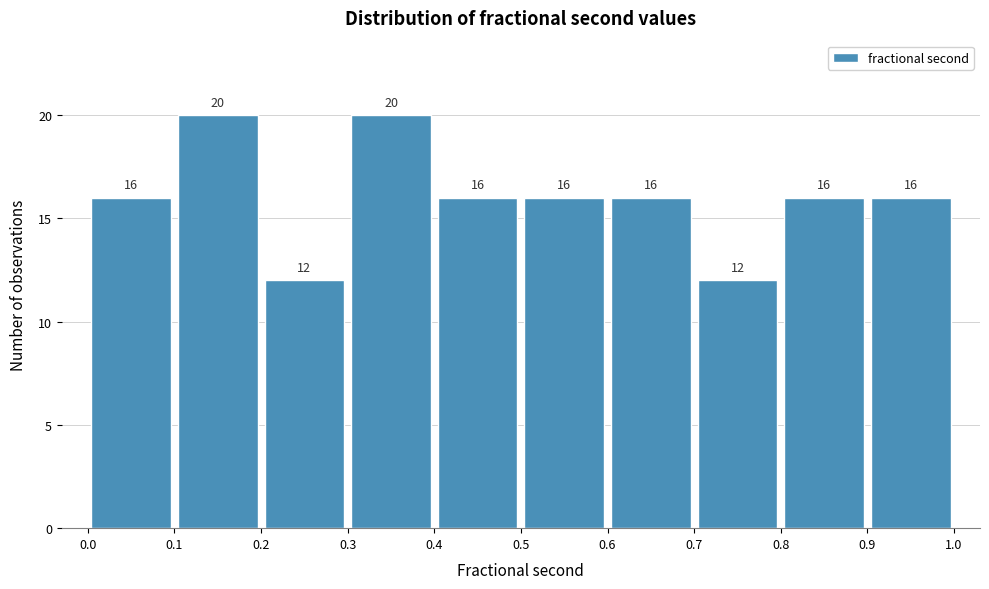

Reading left to right, transcribe this chart: for each bar, give the range it covers on the x-axis and its height.

0.0 to 0.1: 16
0.1 to 0.2: 20
0.2 to 0.3: 12
0.3 to 0.4: 20
0.4 to 0.5: 16
0.5 to 0.6: 16
0.6 to 0.7: 16
0.7 to 0.8: 12
0.8 to 0.9: 16
0.9 to 1.0: 16